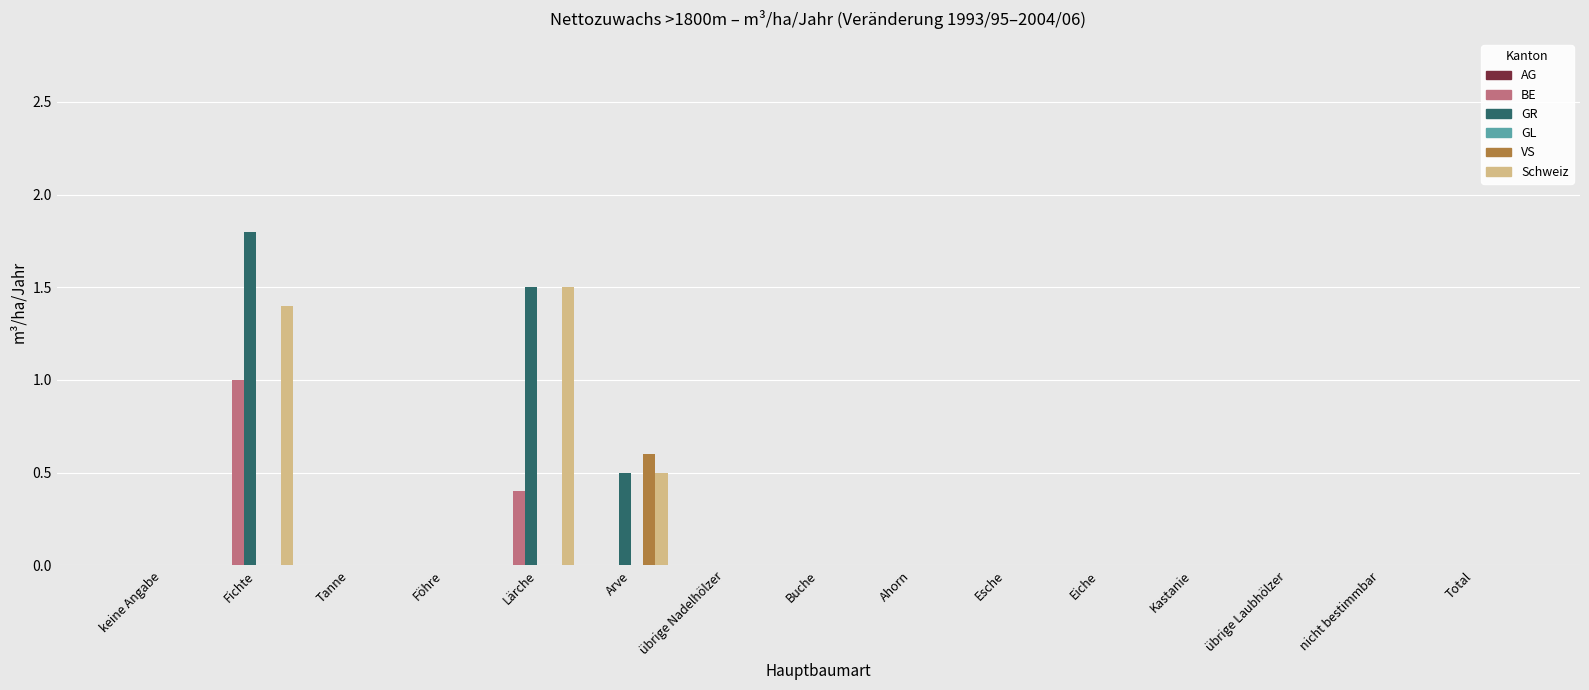

Is it true that Schweiz equals 0.0 at Föhre?

True